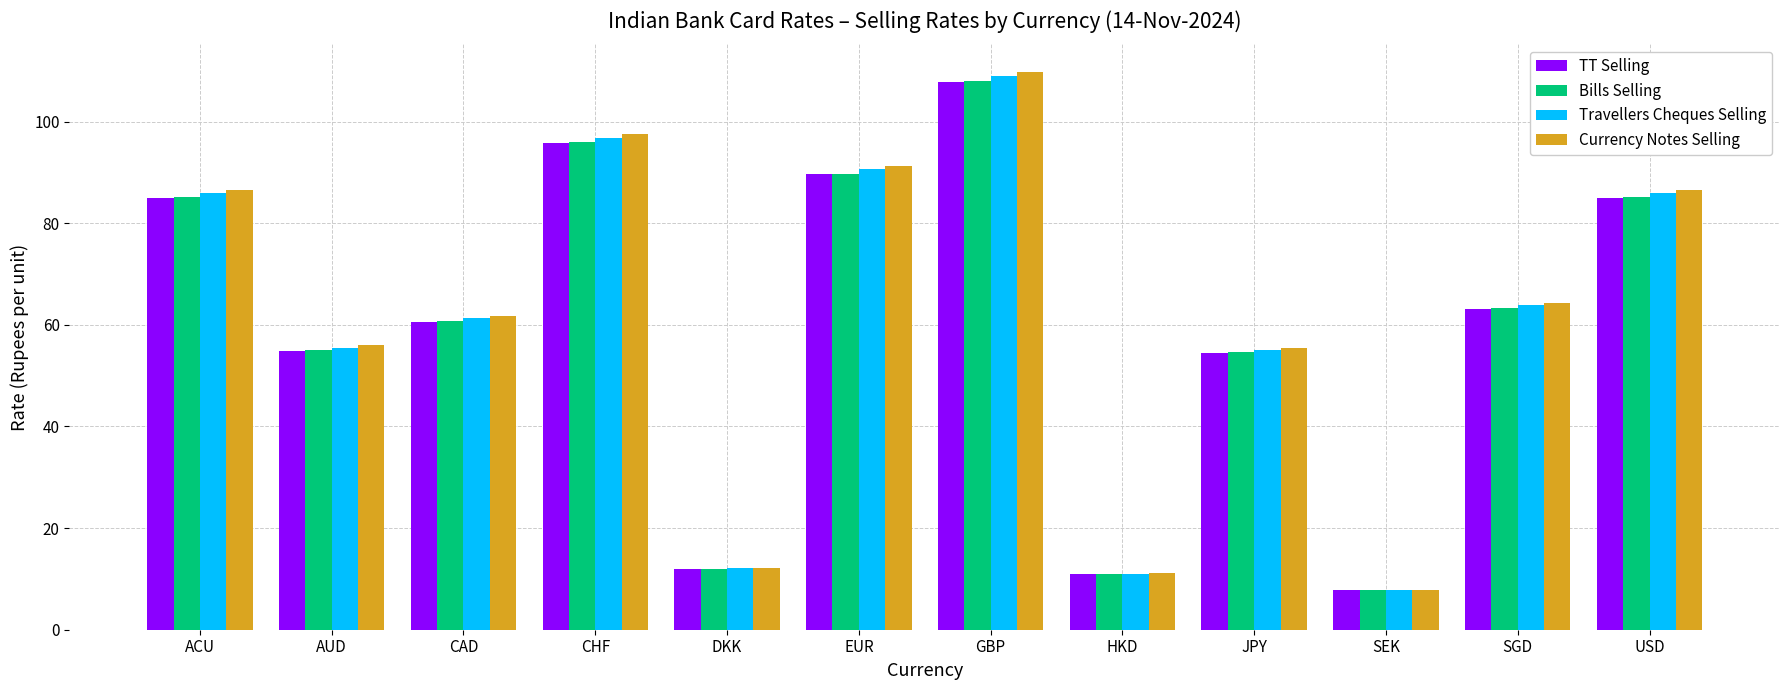

At how many categories does at least one series exceed 53?

9